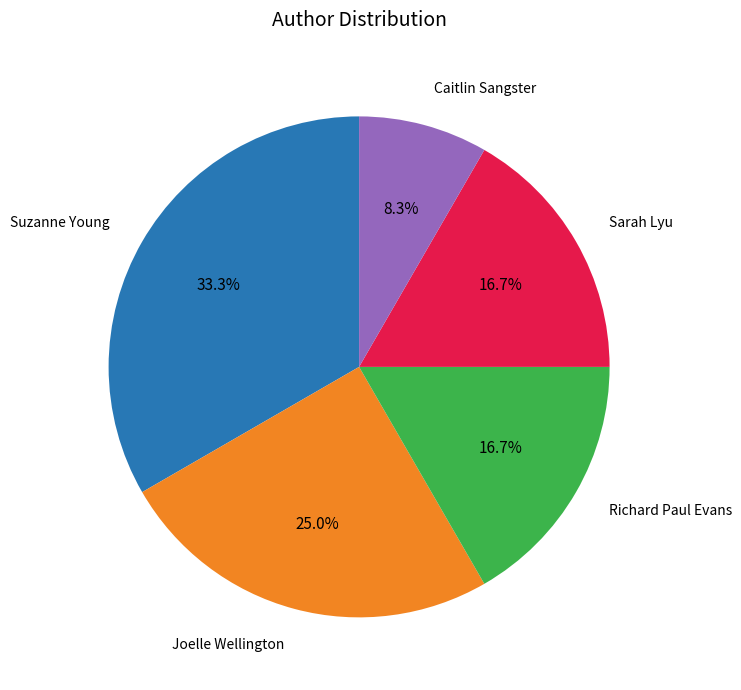

Does any single category account for the majority?

No